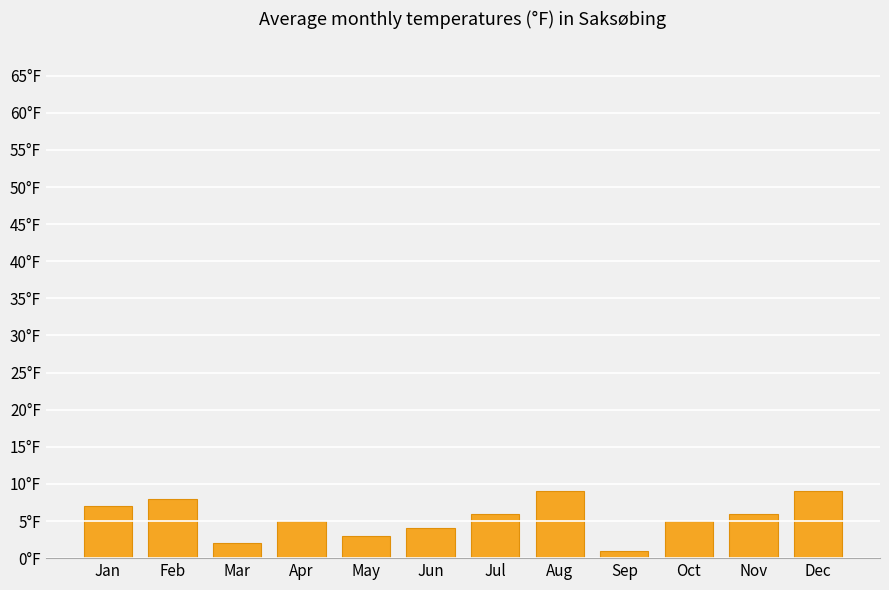

Reading right to left, what are all the values shown in this chart?

9	6	5	1	9	6	4	3	5	2	8	7